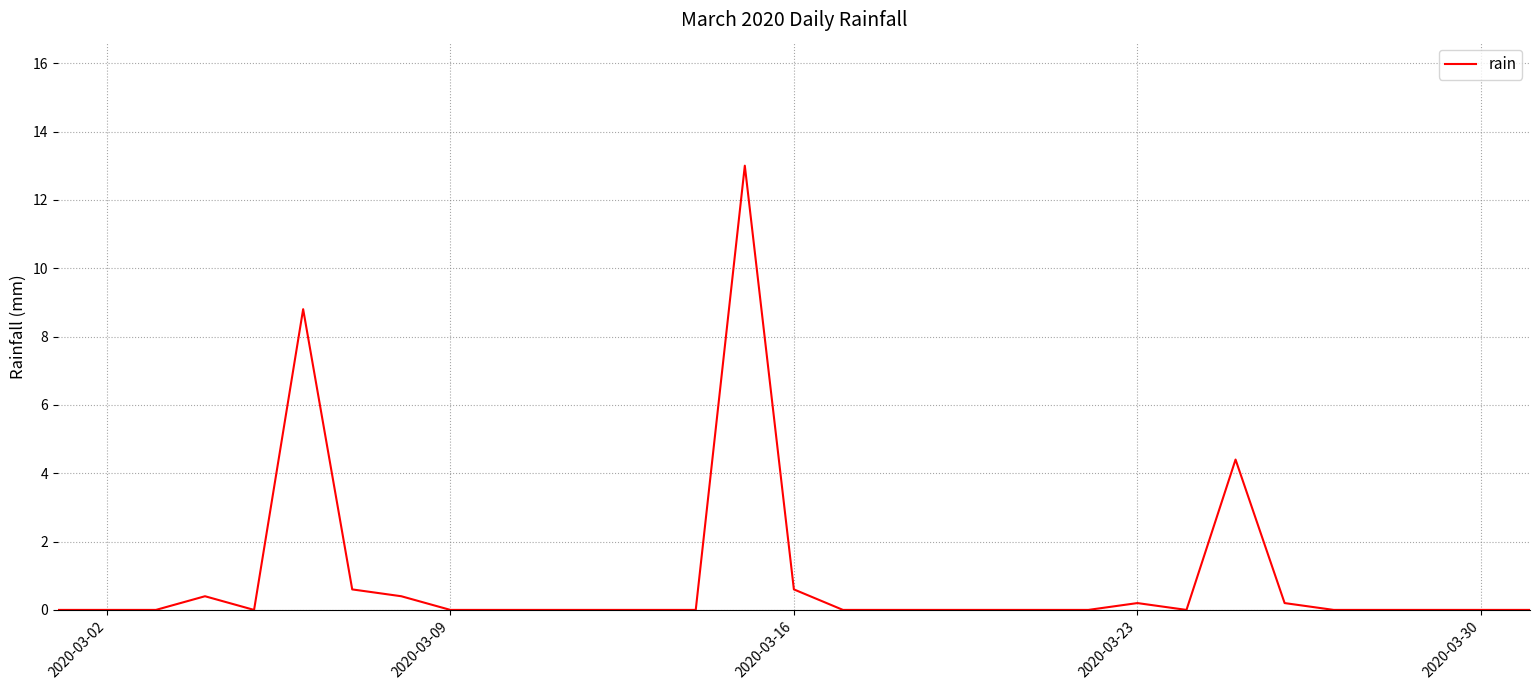

What is the difference between the maximum and minimum values?

13.0